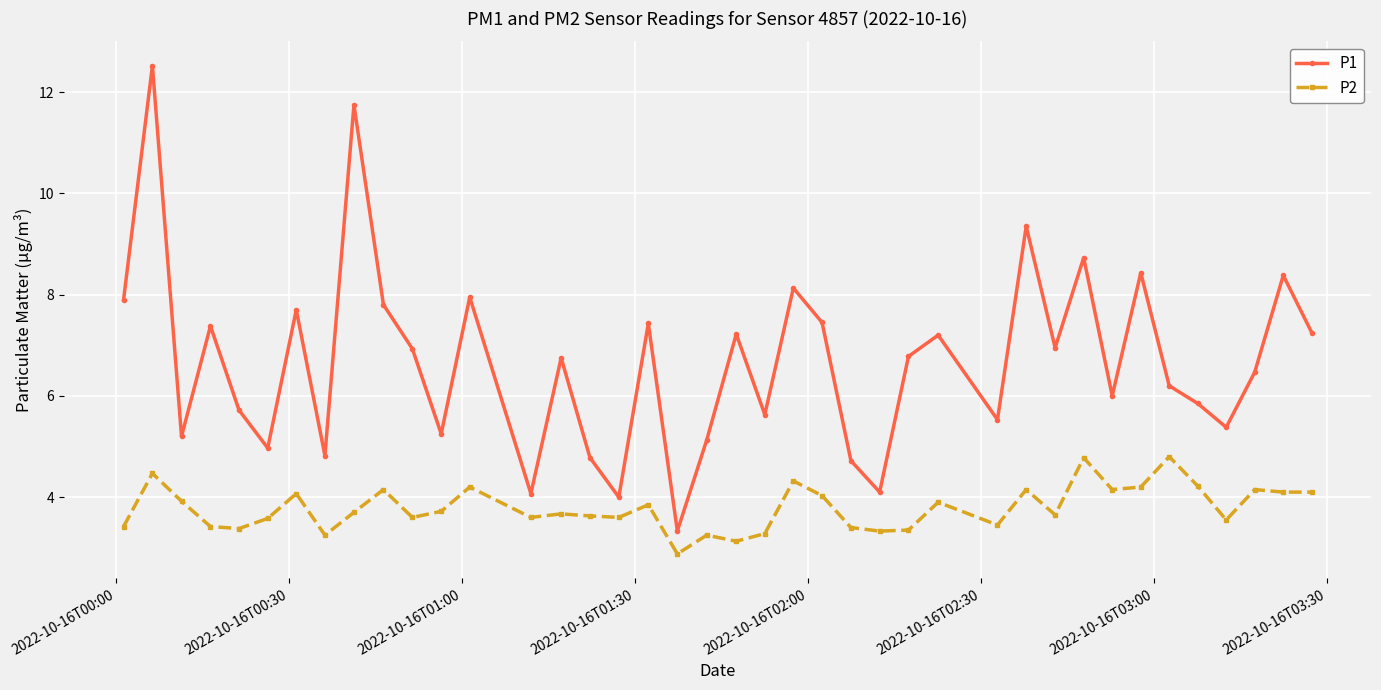

Which series has the widest spread of values?

P1